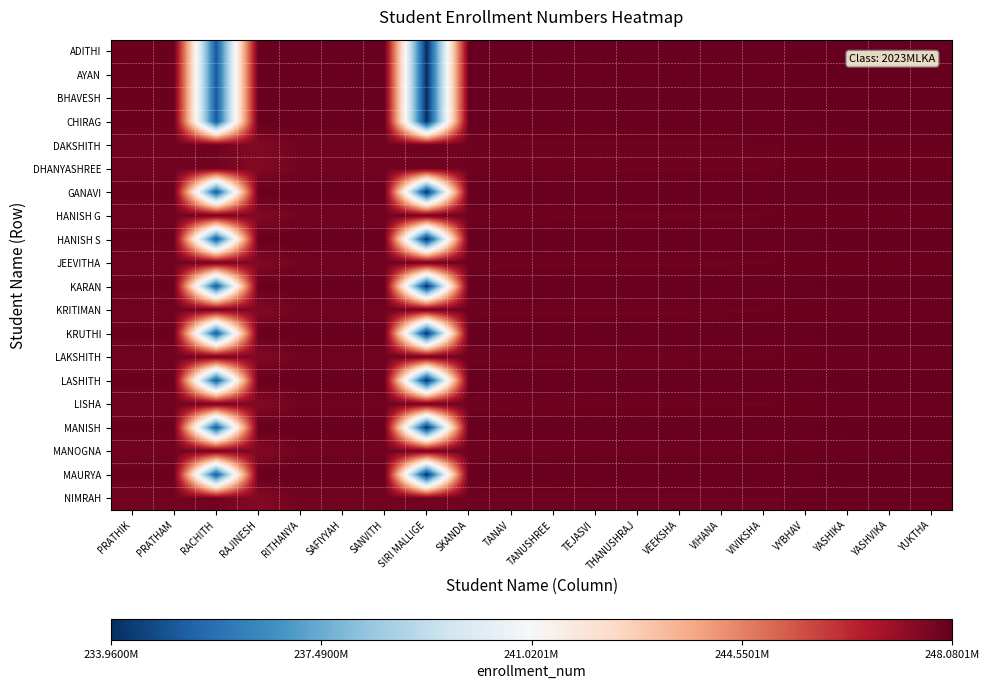

Which category has the lowest value in the KARAN series?

SIRI MALLIGE